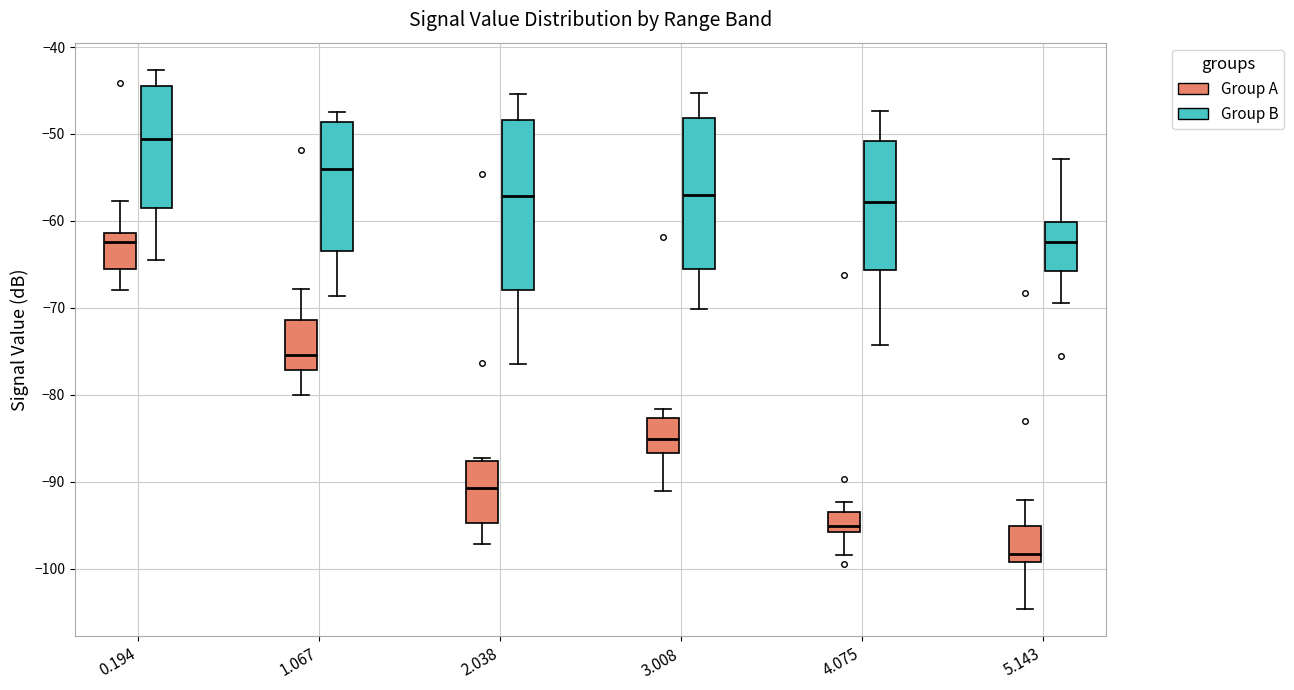

Reading left to right, read every box against the y-axis: the position of its median line, the range the box covers, and the ends of its whiskers. The values are not printed on the chart, so give them approximately, as read against the axis.

0.194 (Group A): median -62, box -66 to -61, whiskers -68 to -58
0.194 (Group B): median -51, box -58 to -44, whiskers -64 to -43
1.067 (Group A): median -75, box -77 to -71, whiskers -80 to -68
1.067 (Group B): median -54, box -63 to -49, whiskers -69 to -47
2.038 (Group A): median -91, box -95 to -88, whiskers -97 to -87
2.038 (Group B): median -57, box -68 to -48, whiskers -76 to -45
3.008 (Group A): median -85, box -87 to -83, whiskers -91 to -82
3.008 (Group B): median -57, box -66 to -48, whiskers -70 to -45
4.075 (Group A): median -95, box -96 to -94, whiskers -98 to -92
4.075 (Group B): median -58, box -66 to -51, whiskers -74 to -47
5.143 (Group A): median -98, box -99 to -95, whiskers -105 to -92
5.143 (Group B): median -62, box -66 to -60, whiskers -69 to -53